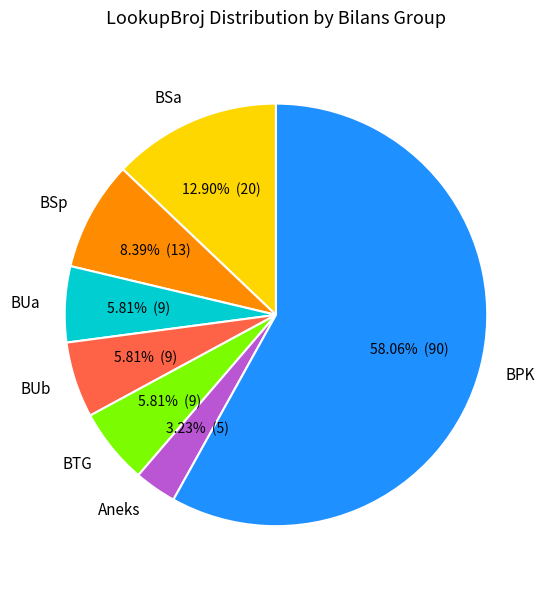

What is the largest slice in the pie chart?

BPK